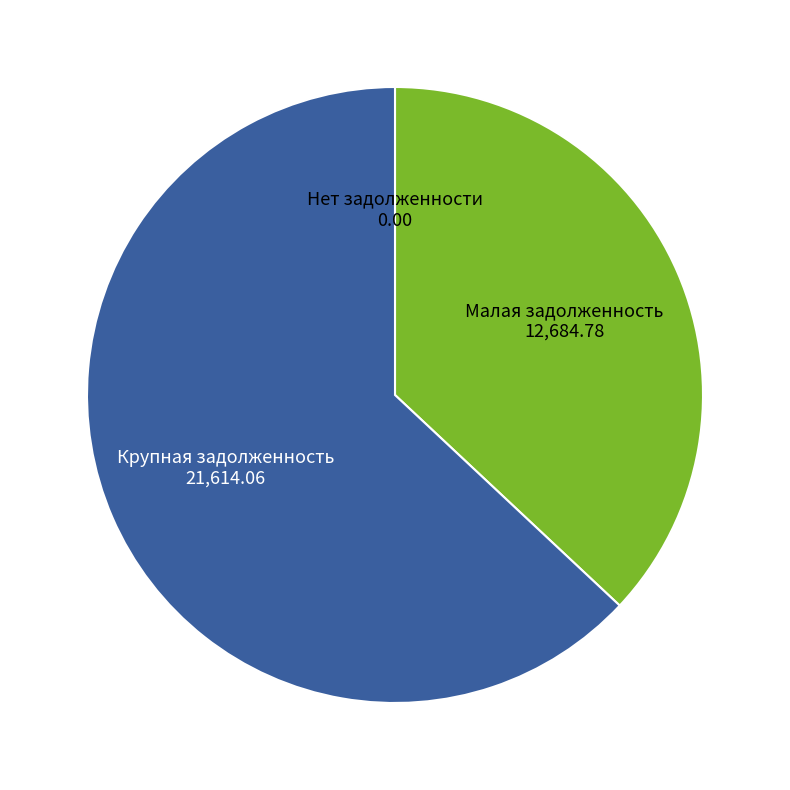

Is there any slice that represents more than half of the pie?

Yes